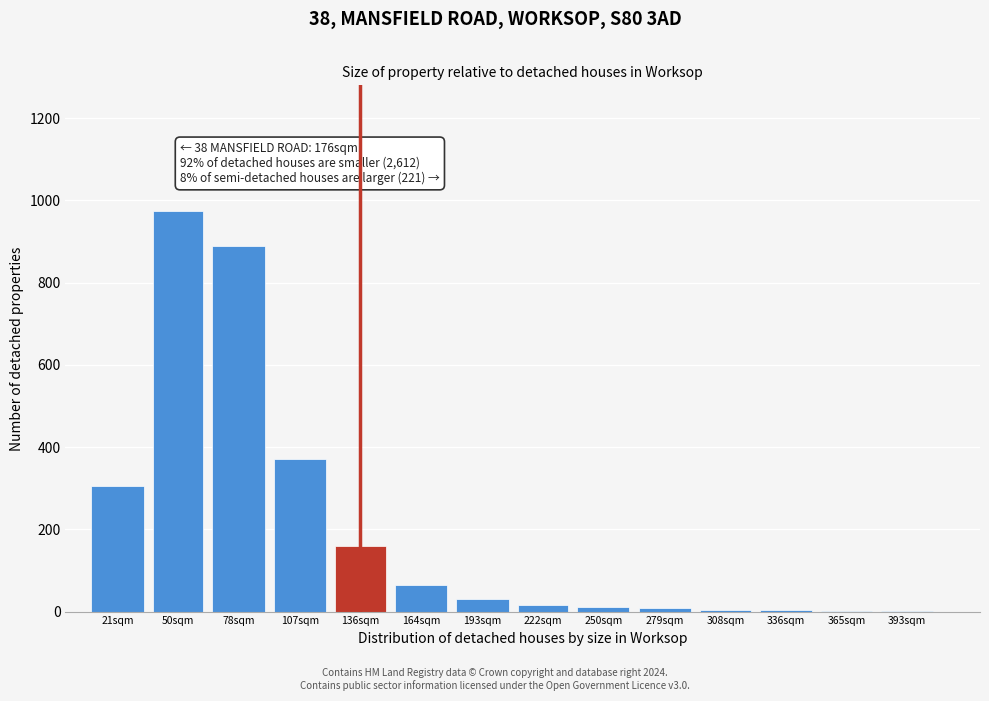

What is the change in value from 21sqm to 136sqm?

-145